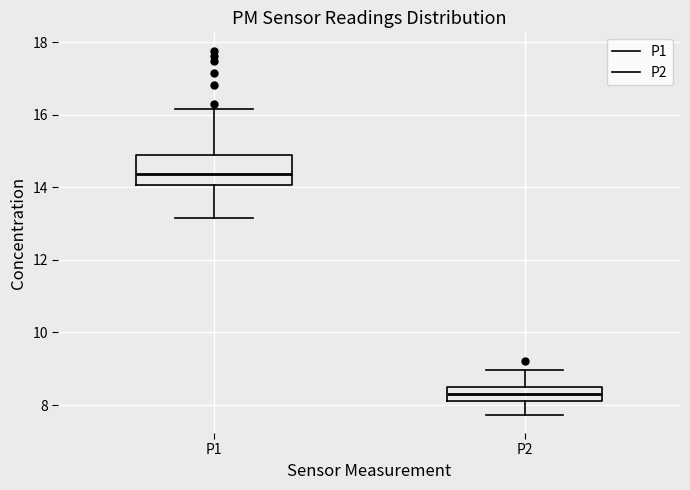

Reading left to right, read every box against the y-axis: the position of its median line, the range the box covers, and the ends of its whiskers. The values are not printed on the chart, so give them approximately, as read against the axis.

P1: median 14.4, box 14.0 to 15.0, whiskers 13.2 to 16.2
P2: median 8.4, box 8.2 to 8.6, whiskers 7.8 to 9.0